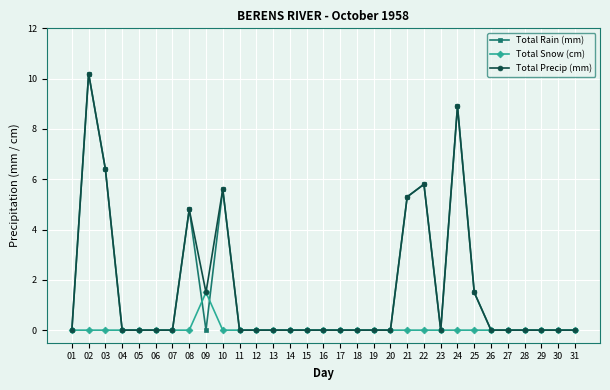

True or false: Total Precip (mm) has a value of 0.0 at 14.

True